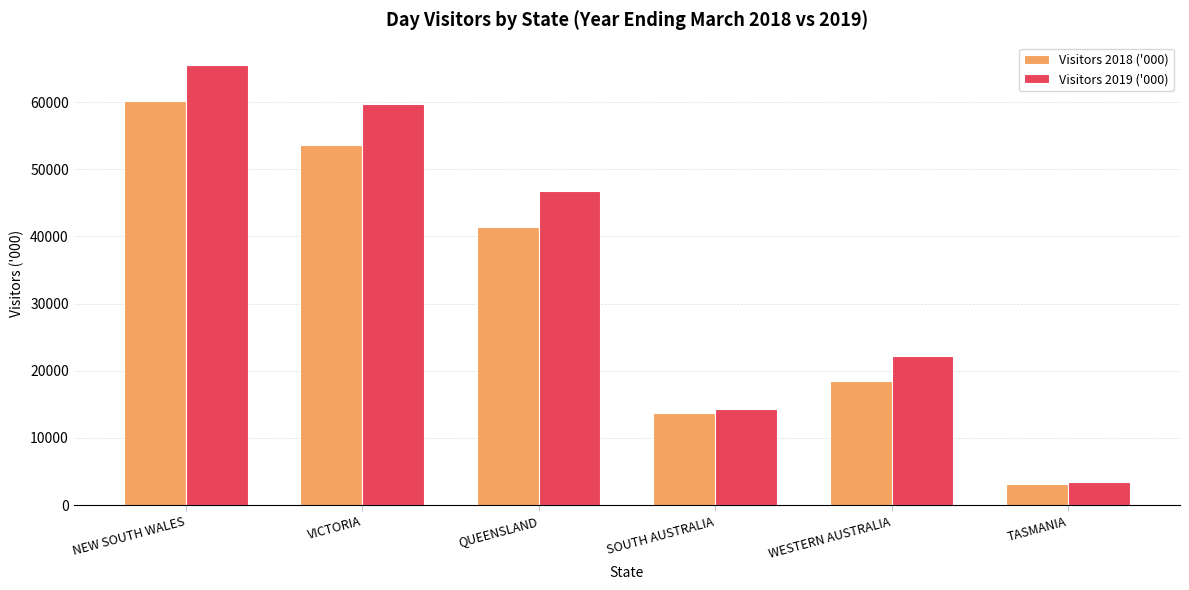

Where does the Visitors 2019 ('000) series first go above 46689?

NEW SOUTH WALES